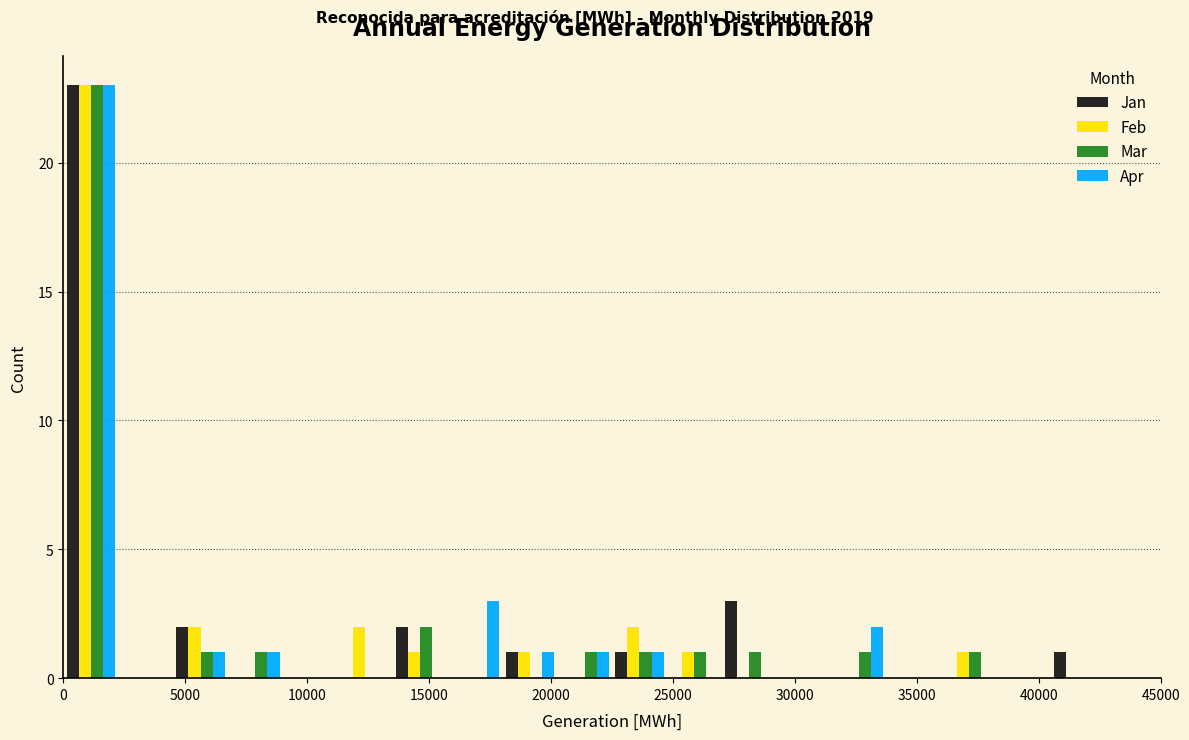

What is the height of the Apr bar covering 15750 to 18000 on the x-axis? Neither the bar edges nor the heights are printed on the chart, so give them approximately, as read against the axes.

3